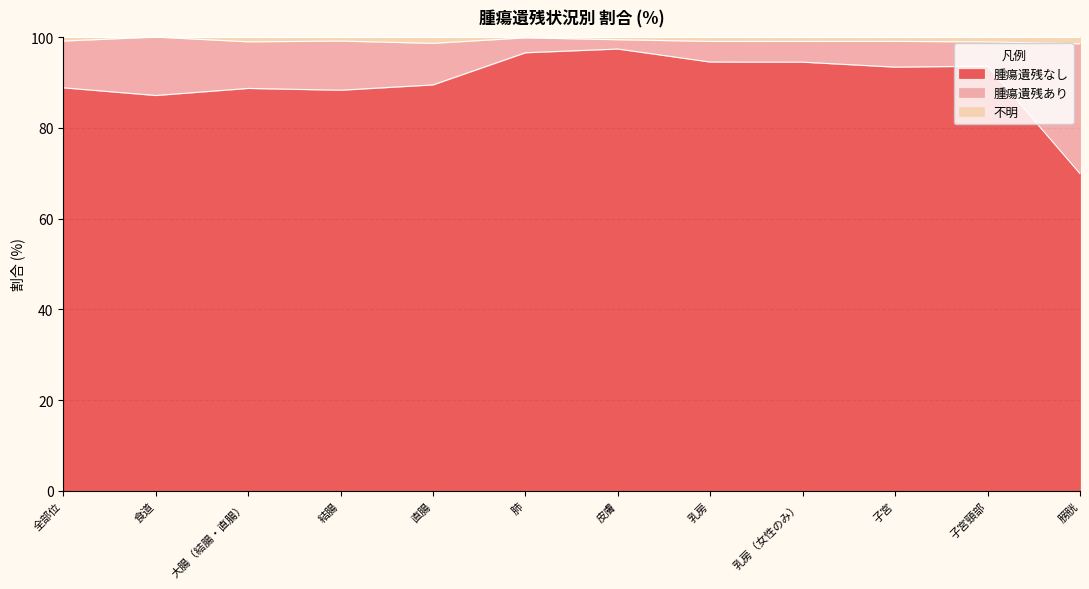

What is the greatest value displayed?

100.0